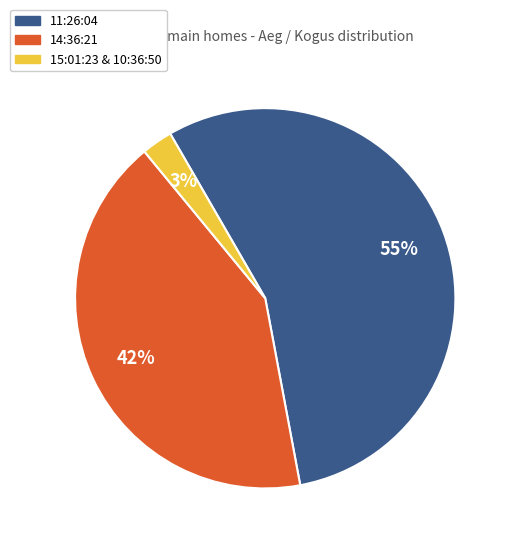

True or false: 14:36:21 accounts for 54% of the total.

False